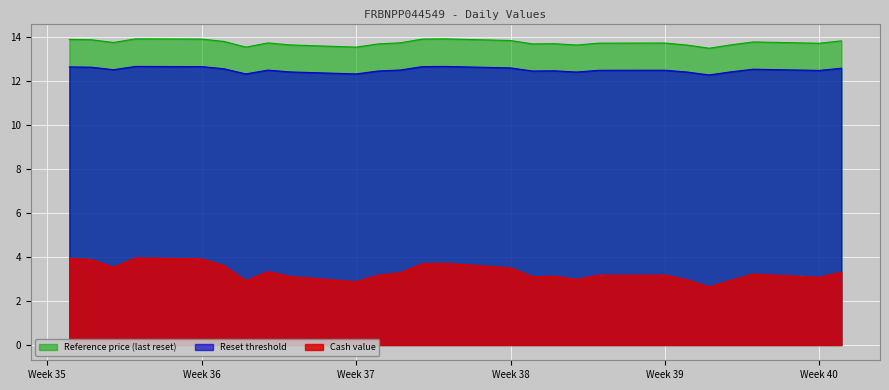

What is the value of the Reset threshold point at the 5th from the left?

12.6